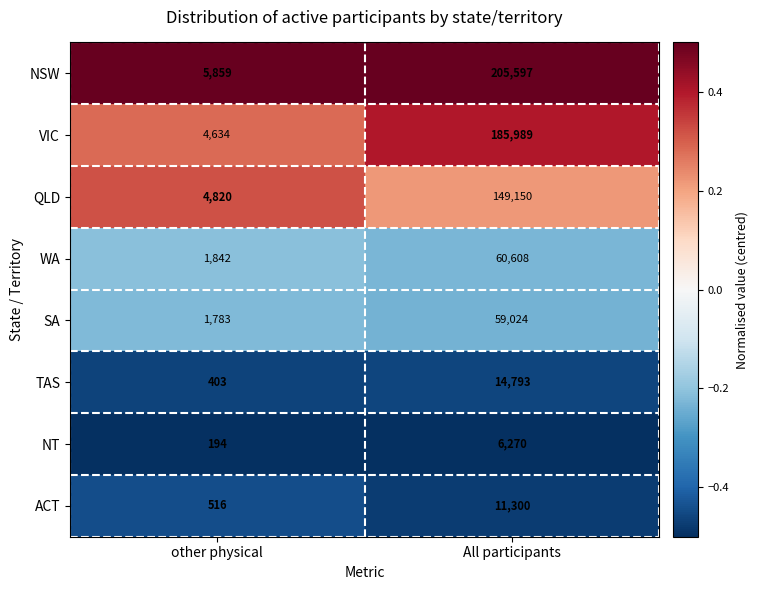

What is the difference between the maximum and minimum values in the SA series?

57241